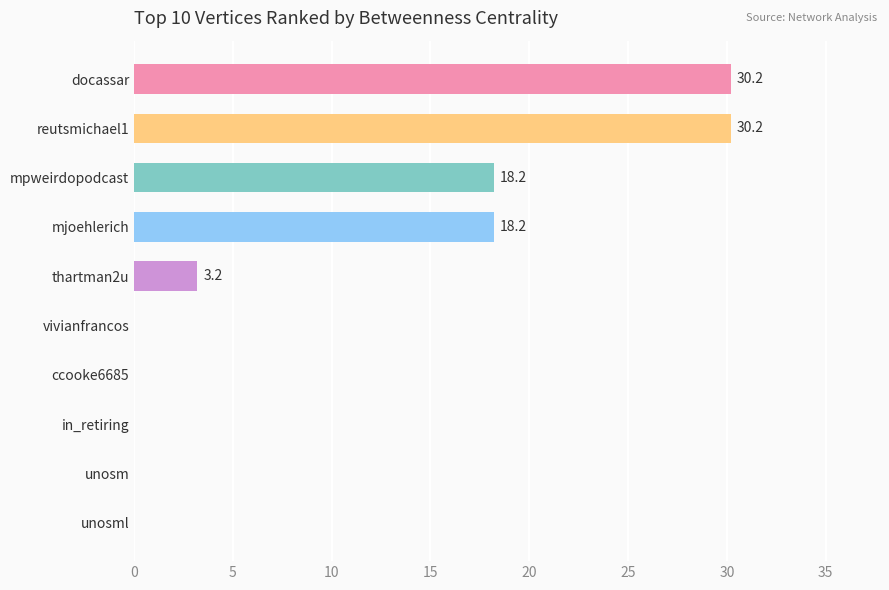

How many values are above zero?

5